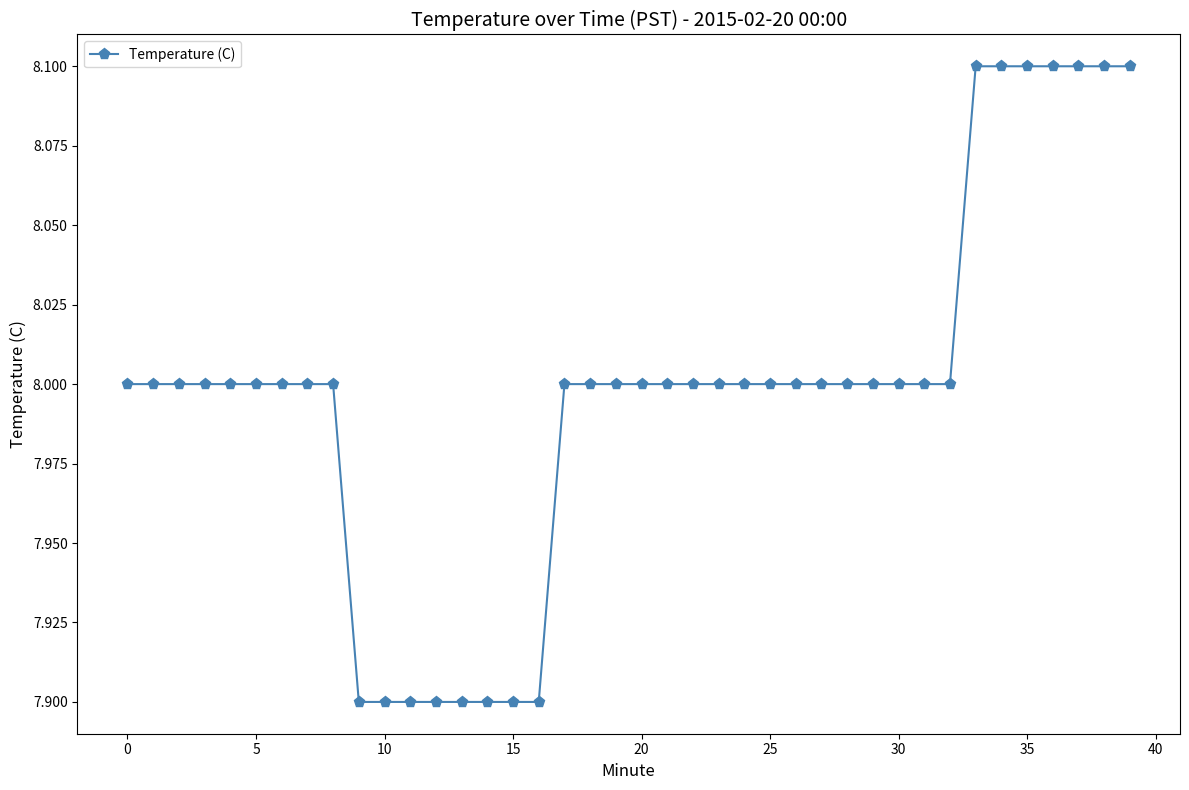

What is the greatest value displayed?

8.1